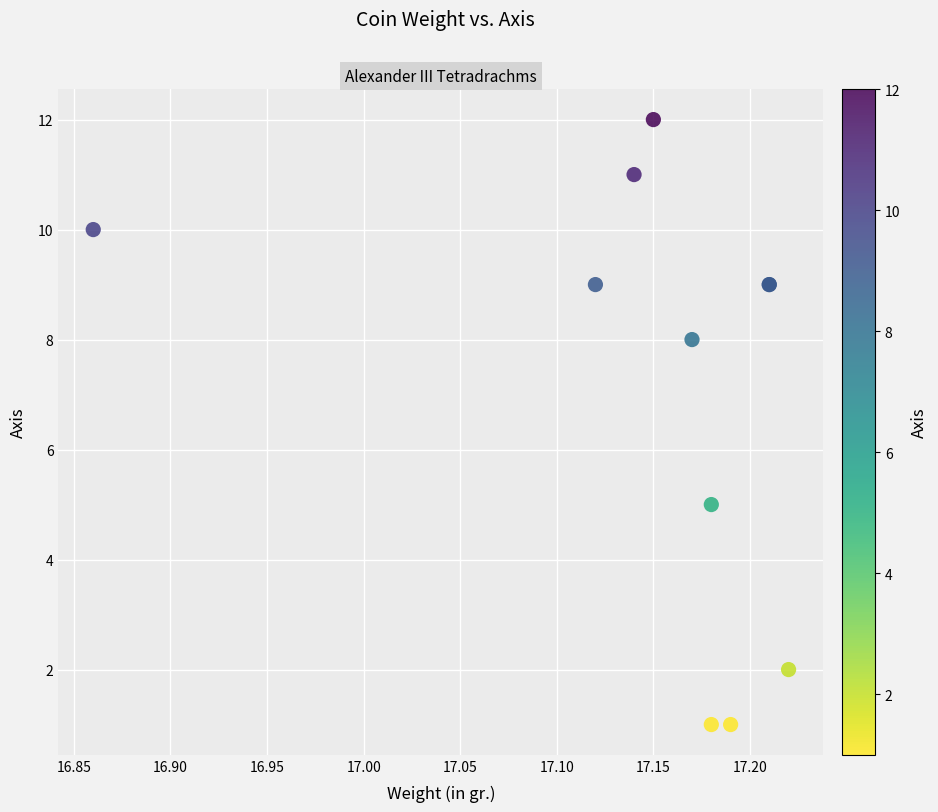

What Y value in the scatter plot is closest to 6?

5